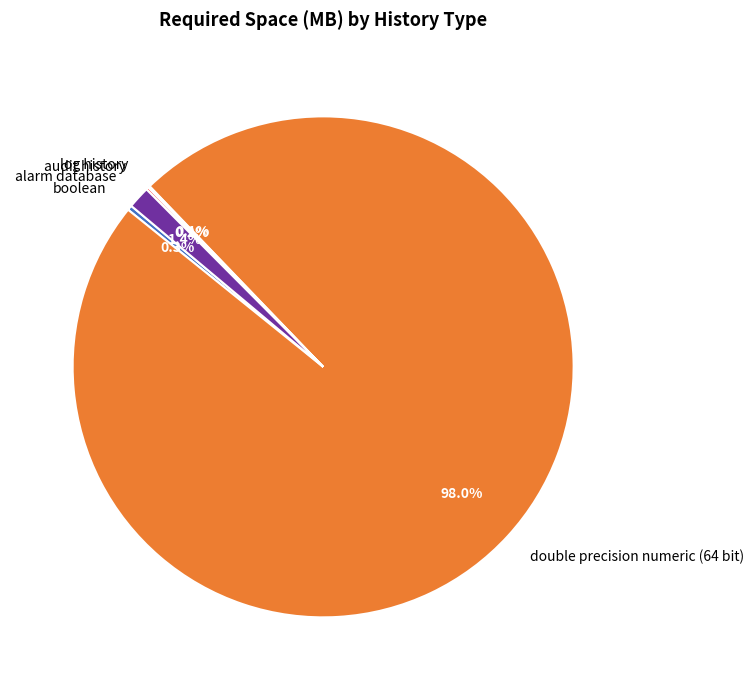

Is it true that boolean is 11% of the pie?

False